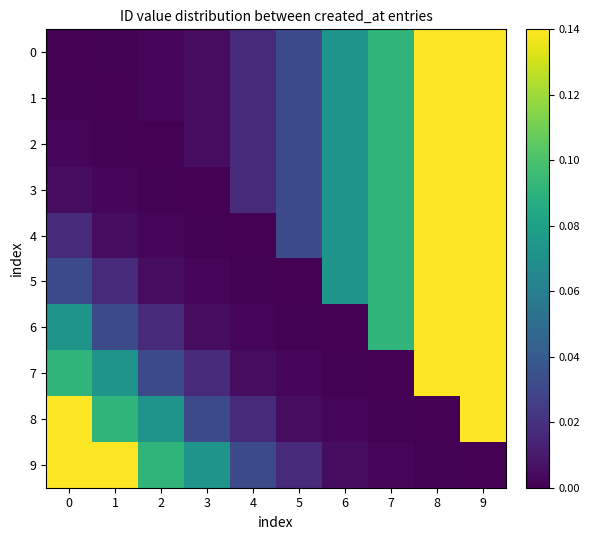

Reading left to right, what are all the values shown in this chart?

0: 0=0.0	1=0.0	2=0.0	3=0.0	4=0.0	5=0.0	6=0.1	7=0.1	8=0.1	9=0.1
1: 0=0.0	1=0.0	2=0.0	3=0.0	4=0.0	5=0.0	6=0.1	7=0.1	8=0.1	9=0.1
2: 0=0.0	1=0.0	2=0.0	3=0.0	4=0.0	5=0.0	6=0.1	7=0.1	8=0.1	9=0.1
3: 0=0.0	1=0.0	2=0.0	3=0.0	4=0.0	5=0.0	6=0.1	7=0.1	8=0.1	9=0.1
4: 0=0.0	1=0.0	2=0.0	3=0.0	4=0.0	5=0.0	6=0.1	7=0.1	8=0.1	9=0.1
5: 0=0.0	1=0.0	2=0.0	3=0.0	4=0.0	5=0.0	6=0.1	7=0.1	8=0.1	9=0.1
6: 0=0.1	1=0.0	2=0.0	3=0.0	4=0.0	5=0.0	6=0.0	7=0.1	8=0.1	9=0.1
7: 0=0.1	1=0.1	2=0.0	3=0.0	4=0.0	5=0.0	6=0.0	7=0.0	8=0.1	9=0.1
8: 0=0.1	1=0.1	2=0.1	3=0.0	4=0.0	5=0.0	6=0.0	7=0.0	8=0.0	9=0.1
9: 0=0.1	1=0.1	2=0.1	3=0.1	4=0.0	5=0.0	6=0.0	7=0.0	8=0.0	9=0.0